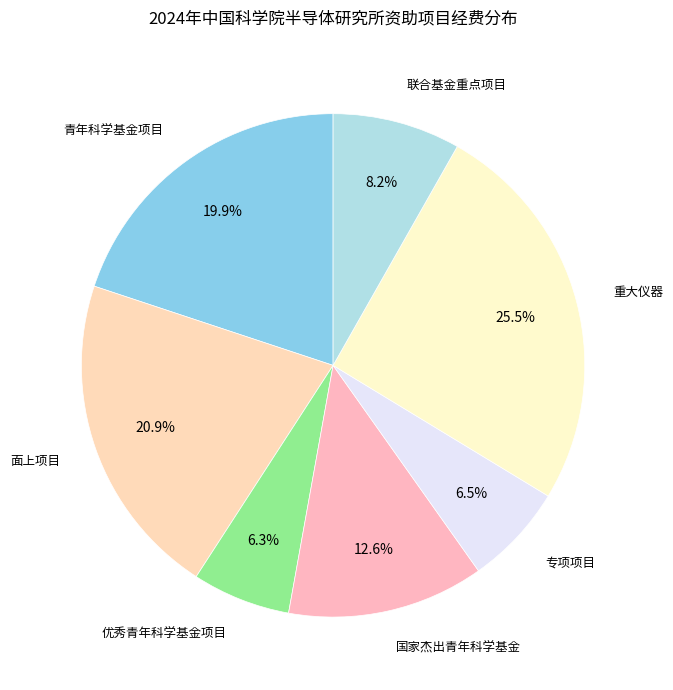

Which slice is the largest?

重大仪器